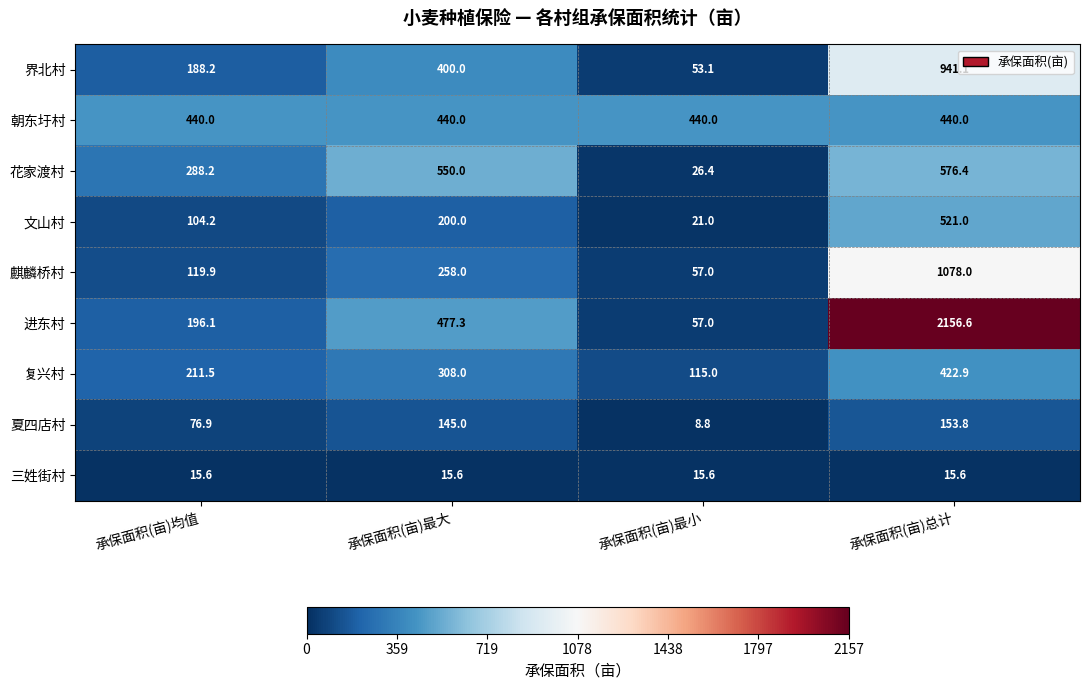

What is the total value across all series at 承保面积(亩)均值?

1640.6